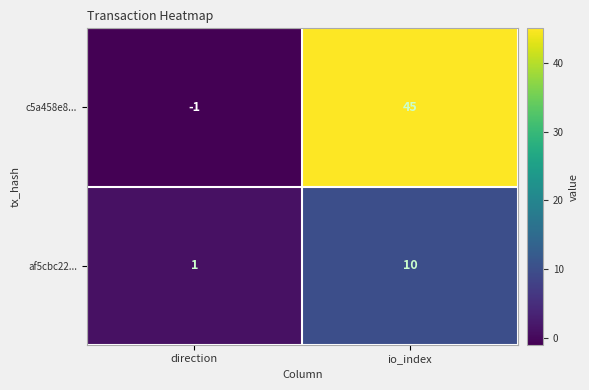

Which series changed the most between direction and io_index?

c5a458e8...